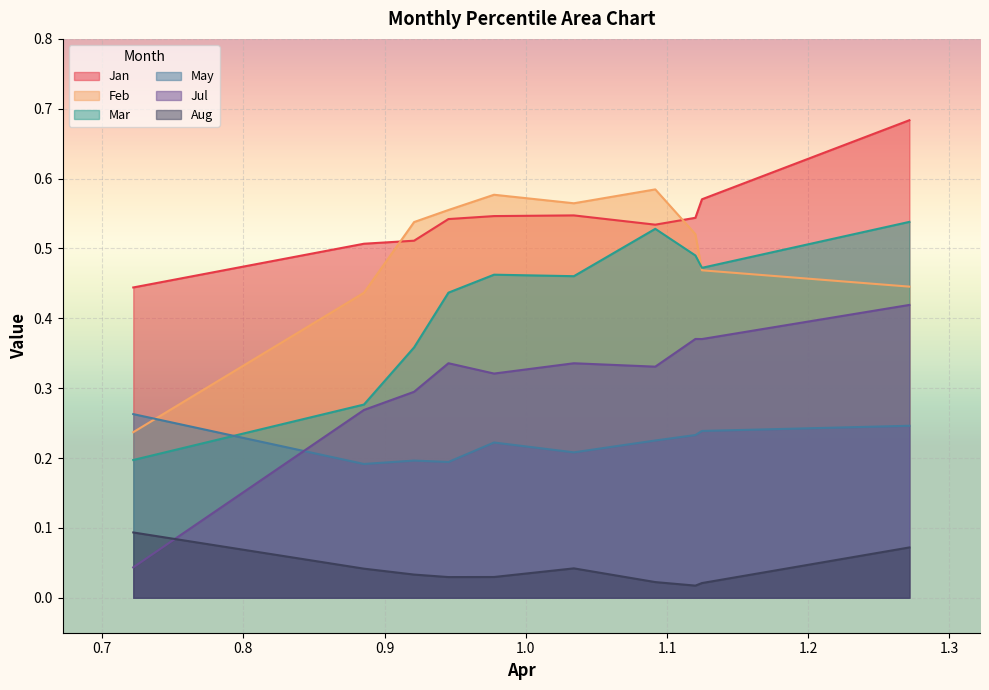

List the series in order of their peak value, highest first.

Jan, Feb, Mar, Jul, May, Aug